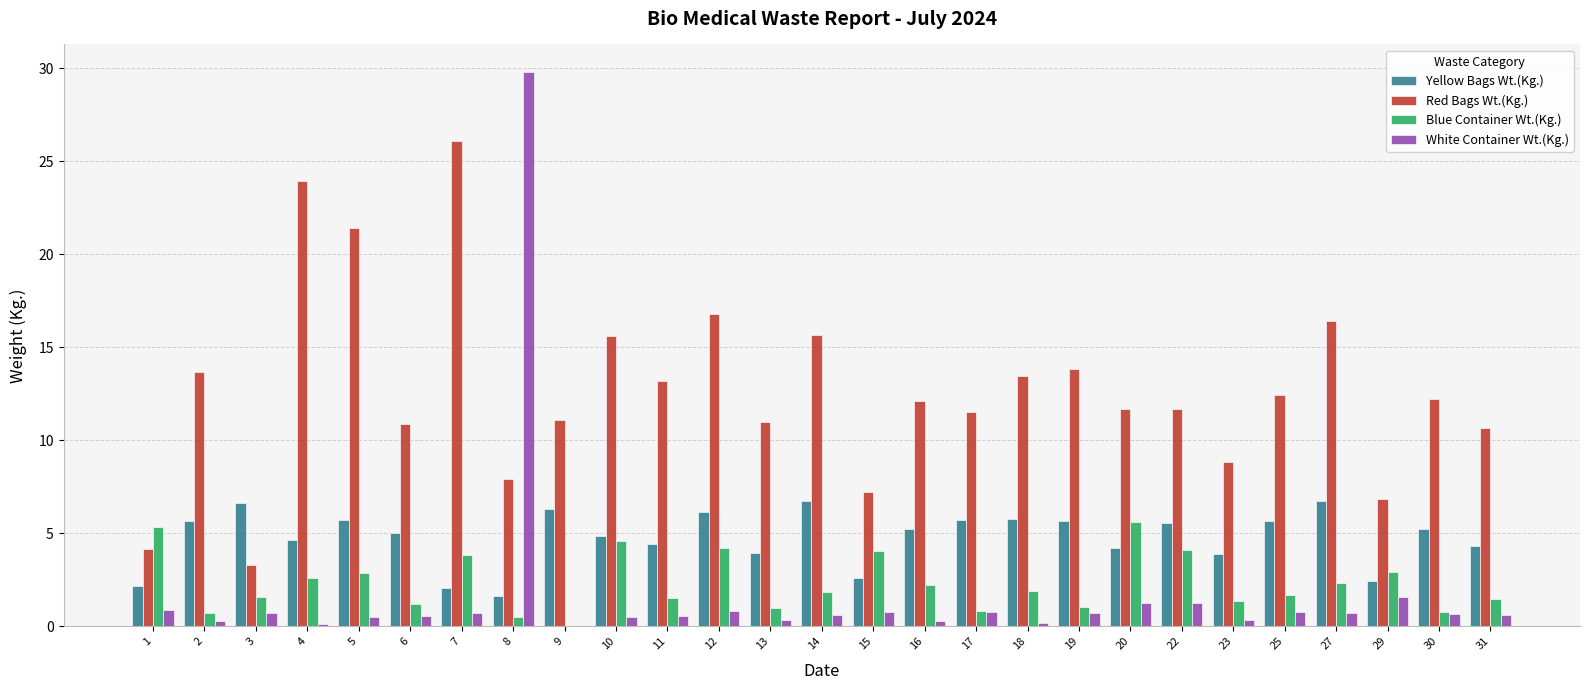

Where does the Blue Container Wt.(Kg.) series first go above 1?

1